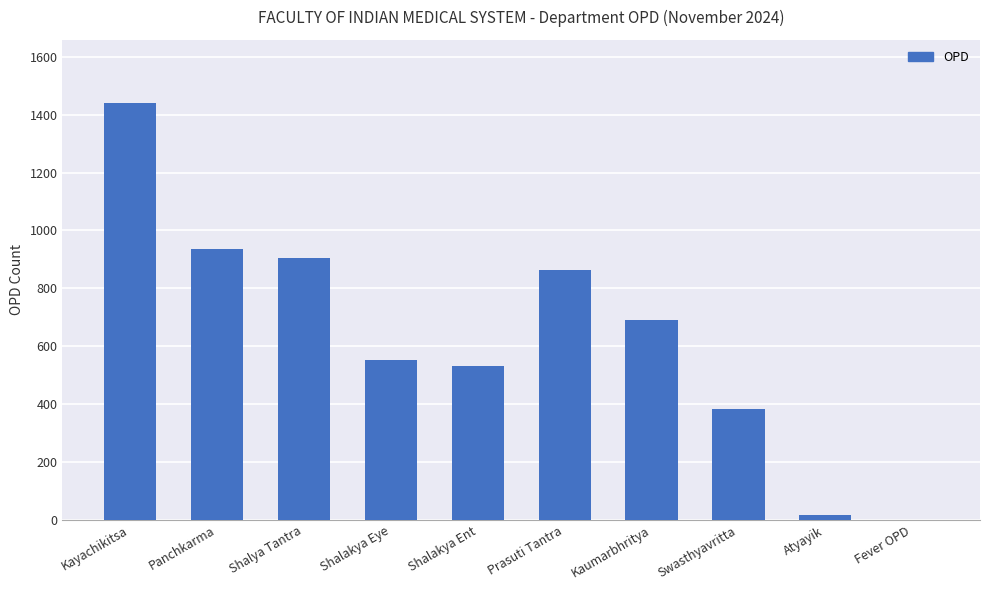

The chart shows a value of 368 at Shalakya Ent. True or false?

False